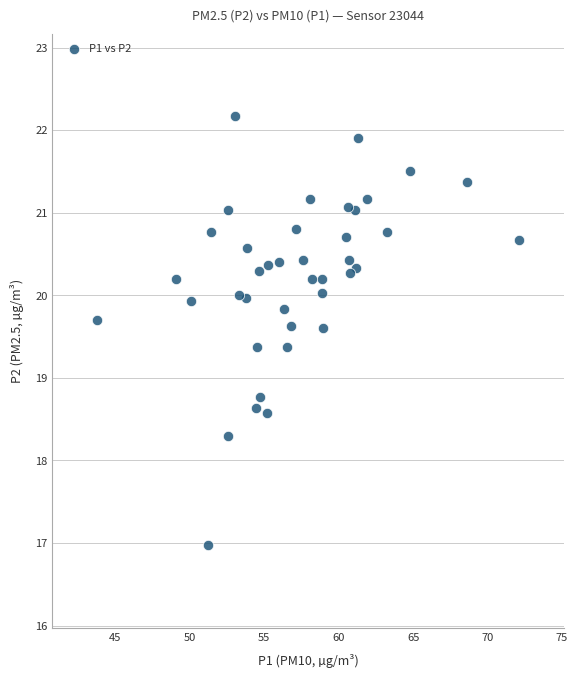

What Y value in the scatter plot is closest to 19?

18.8